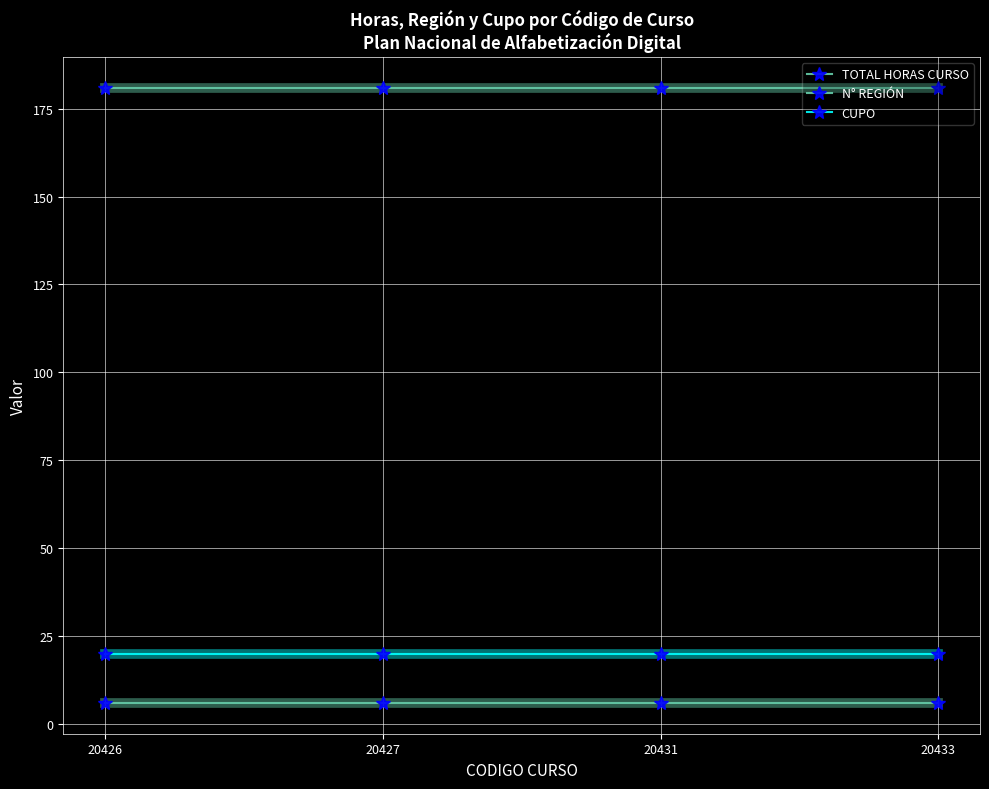

How many lines are shown in the chart?

3